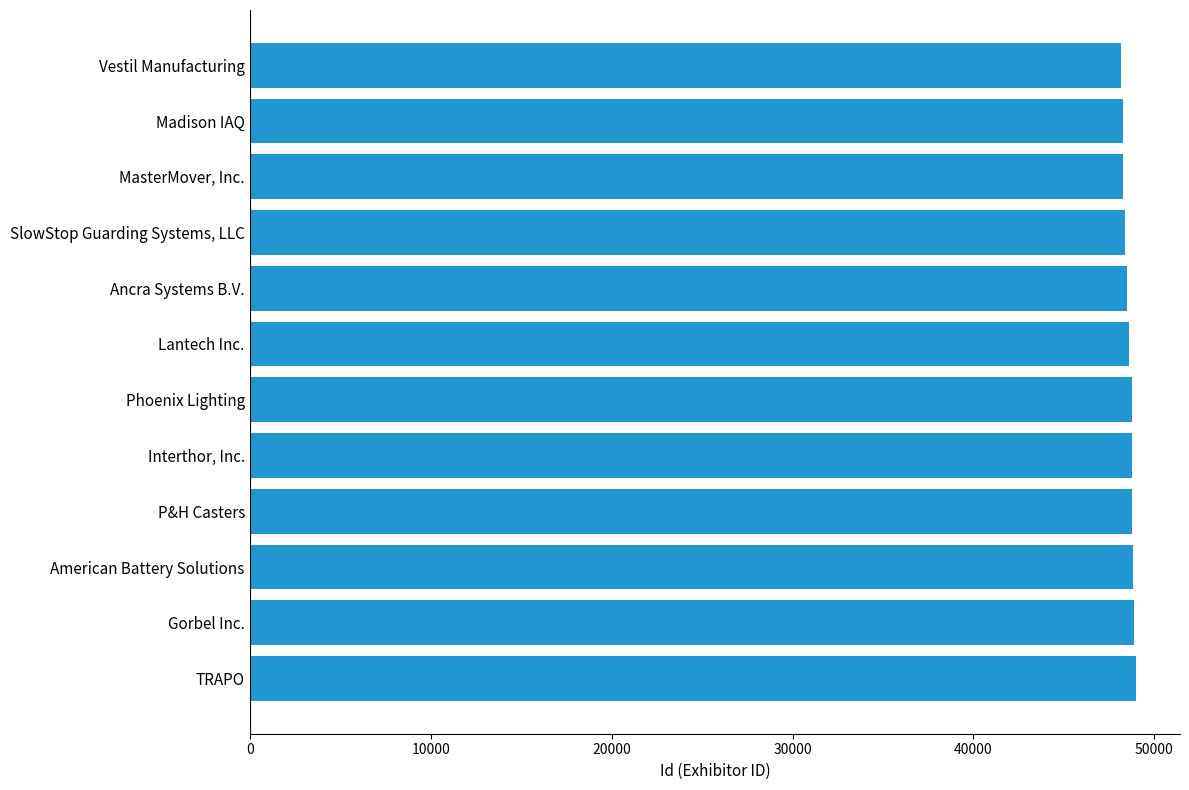

Rank the categories by value from highest to lowest.

TRAPO, Gorbel Inc., American Battery Solutions, P&H Casters, Interthor, Inc., Phoenix Lighting, Lantech Inc., Ancra Systems B.V., SlowStop Guarding Systems, LLC, MasterMover, Inc., Madison IAQ, Vestil Manufacturing